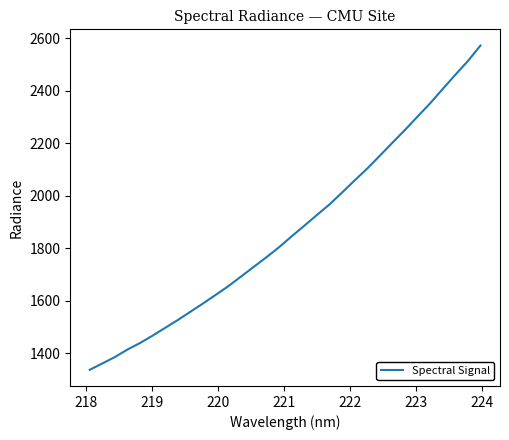

Is this an area chart (filled region under the line)?

No